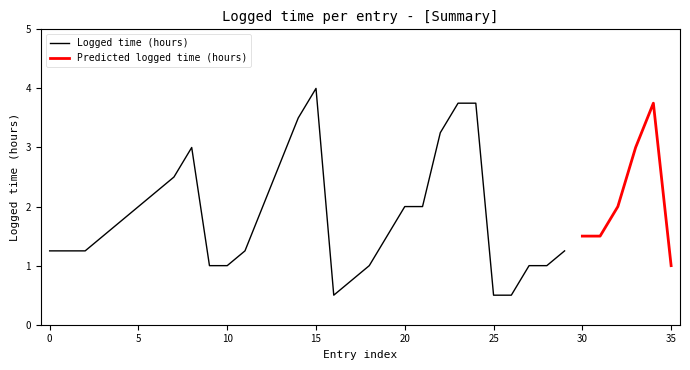

Which category has the highest value in the Logged time (hours) series?

15